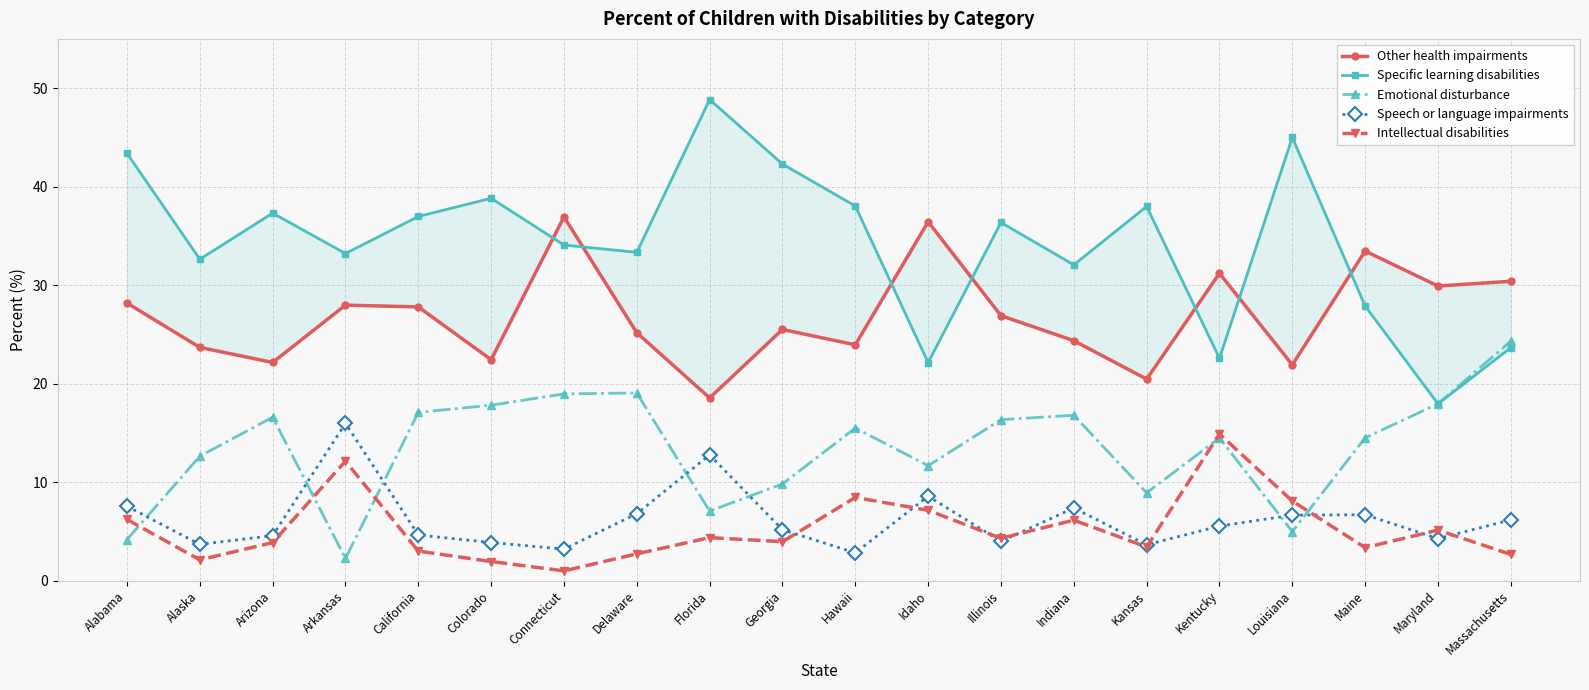

True or false: Other health impairments has a value of 7.3 at Indiana.

False